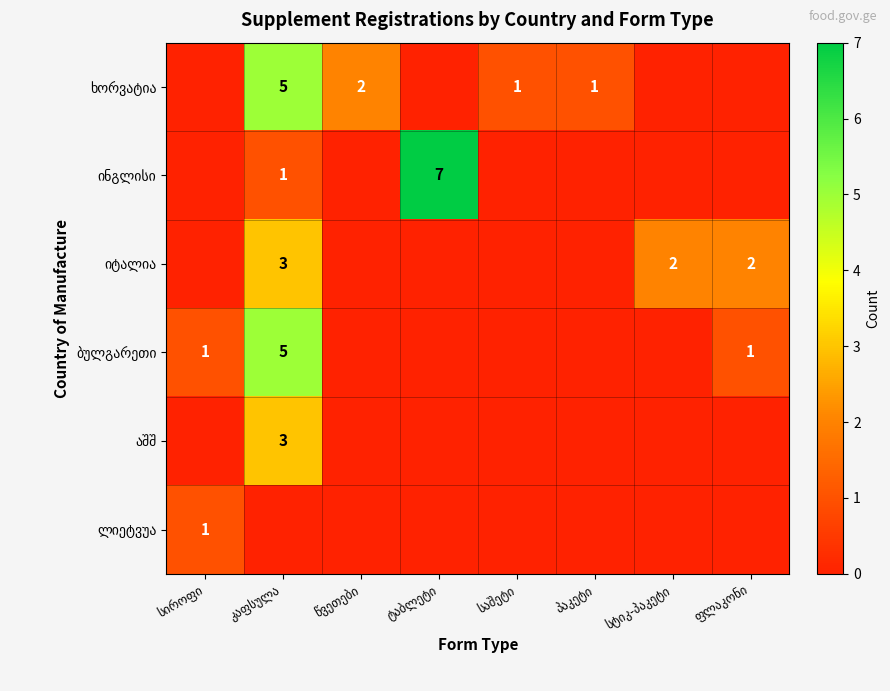

Count the number of data series in this chart.

6